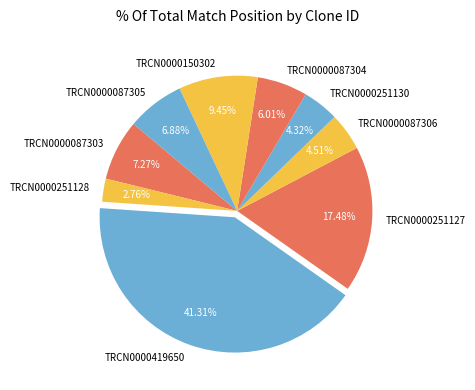

What is the largest slice in the pie chart?

TRCN0000419650